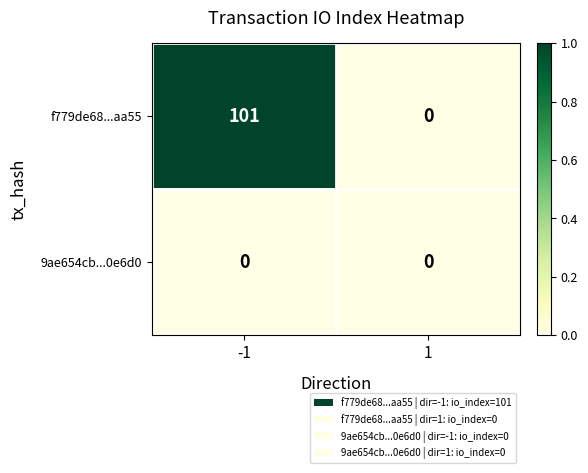

Rank the series by their average value, from highest to lowest.

f779de68...aa55, 9ae654cb...0e6d0